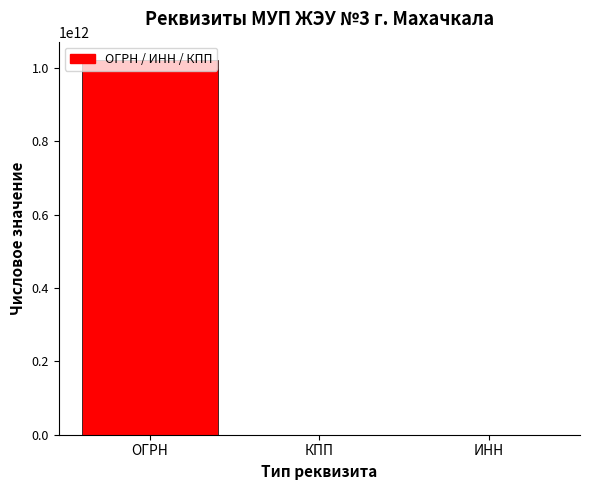

What is the greatest value displayed?

1020502459548